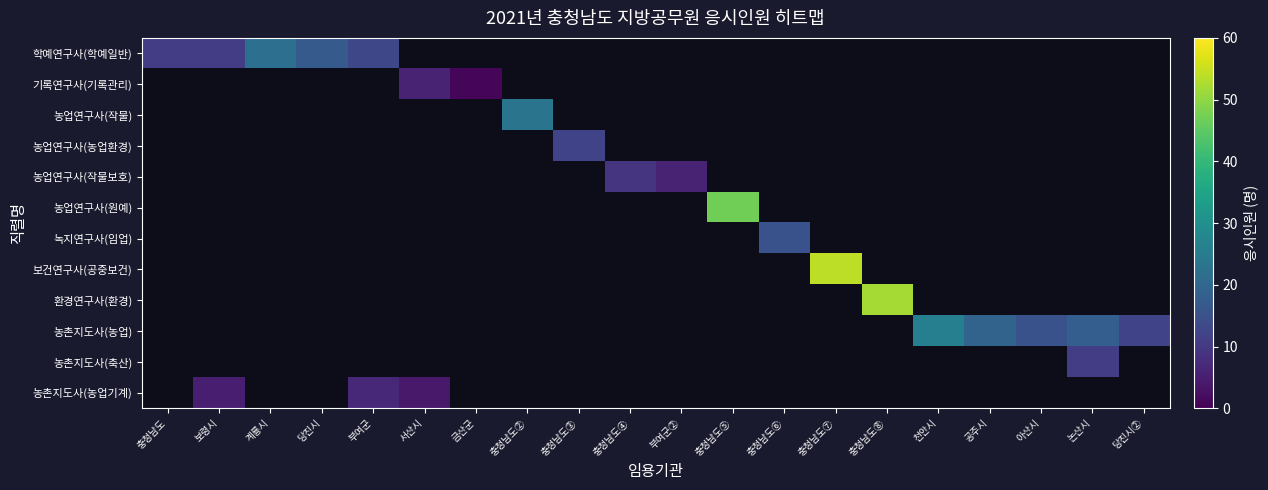

Count the number of data series in this chart.

12